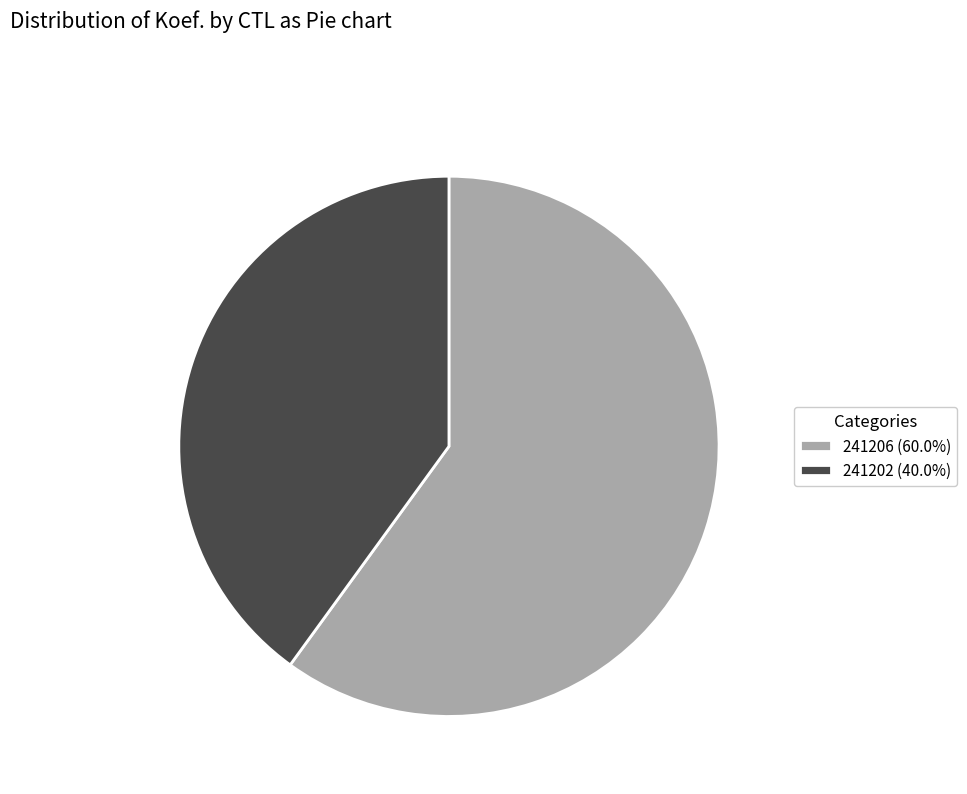

Is there a majority slice in this chart?

Yes